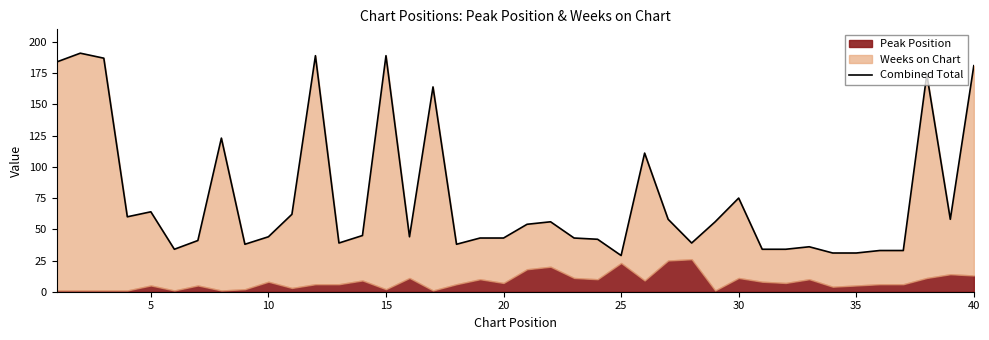

How many interior local valleys (lower than both neighbors) does the data have?

9